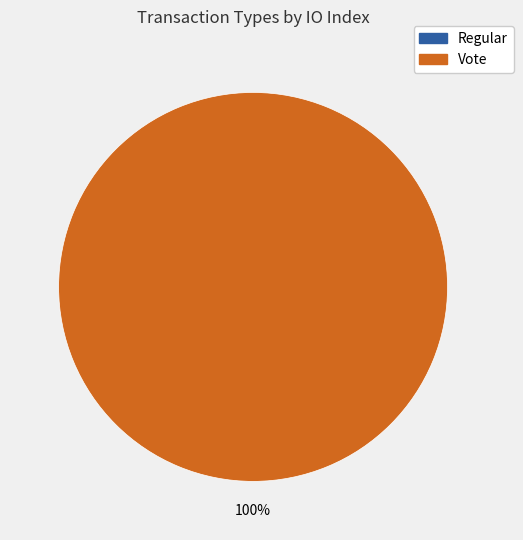

Which has a higher value, Regular or Vote?

Vote